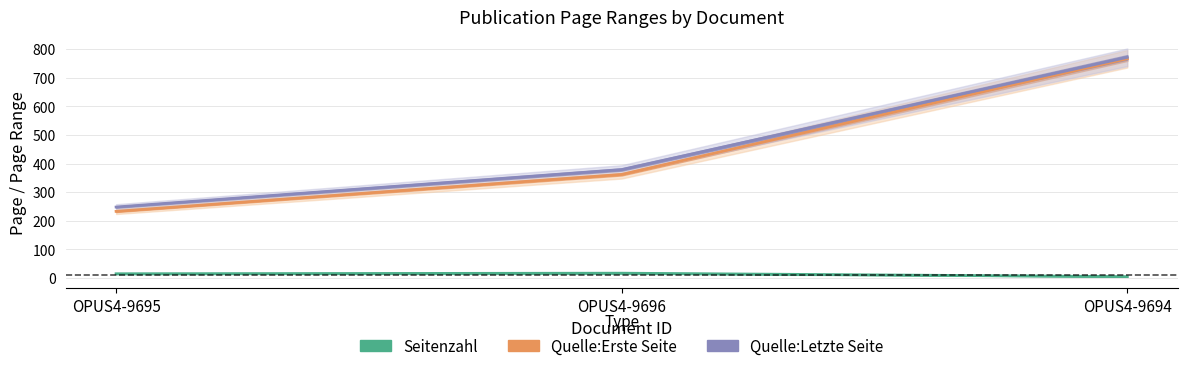

Which series has the widest spread of values?

Quelle:Erste Seite